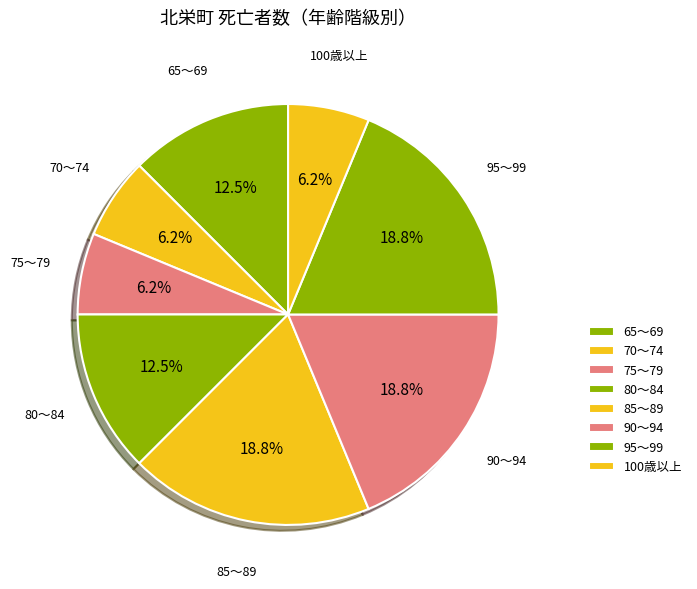

How many slices are in this pie chart?

8